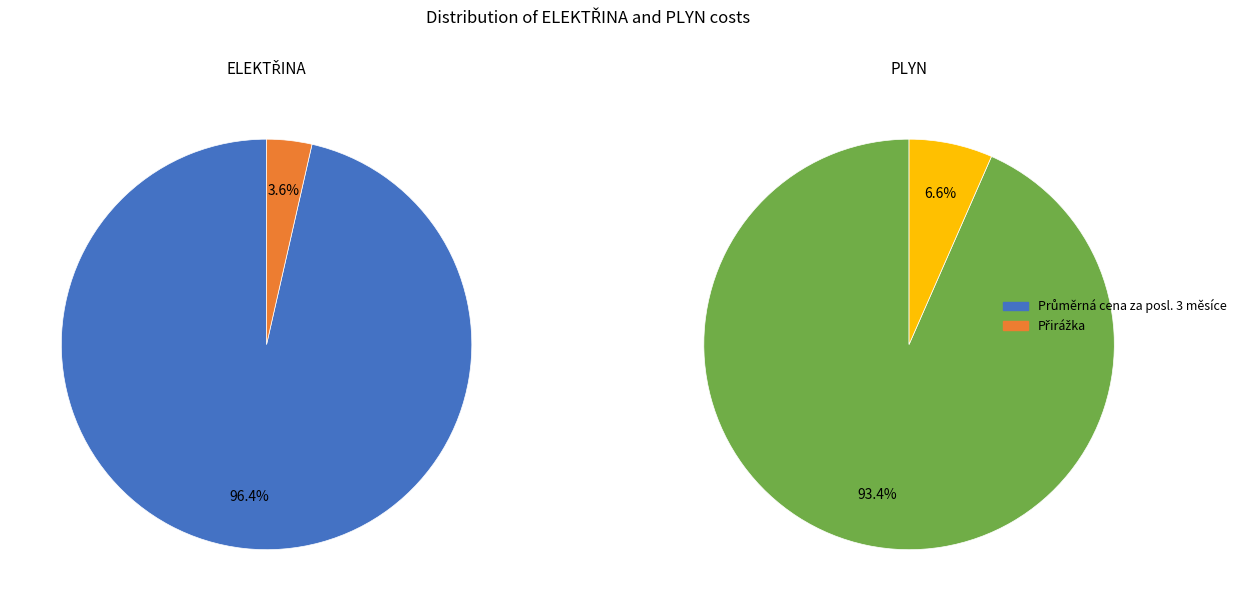

To the nearest percent, what is the combined percentage of Přirážka and Průměrná cena za posl. 3 měsíce?

100%